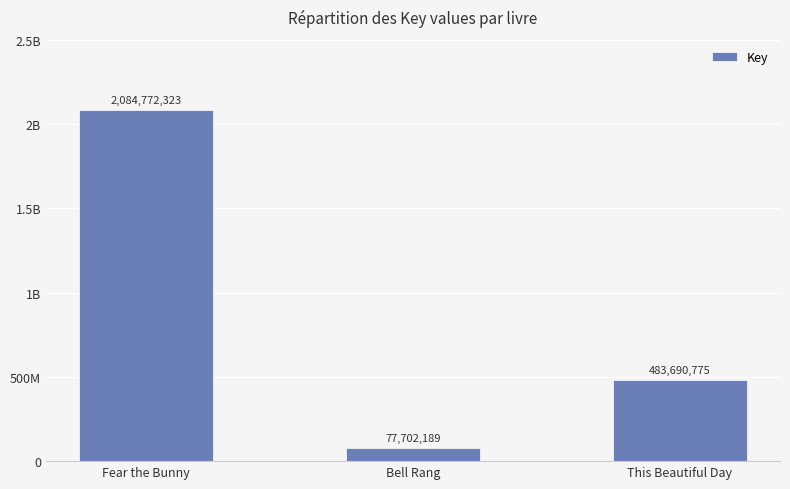

What is the sum of all values?

2646165287